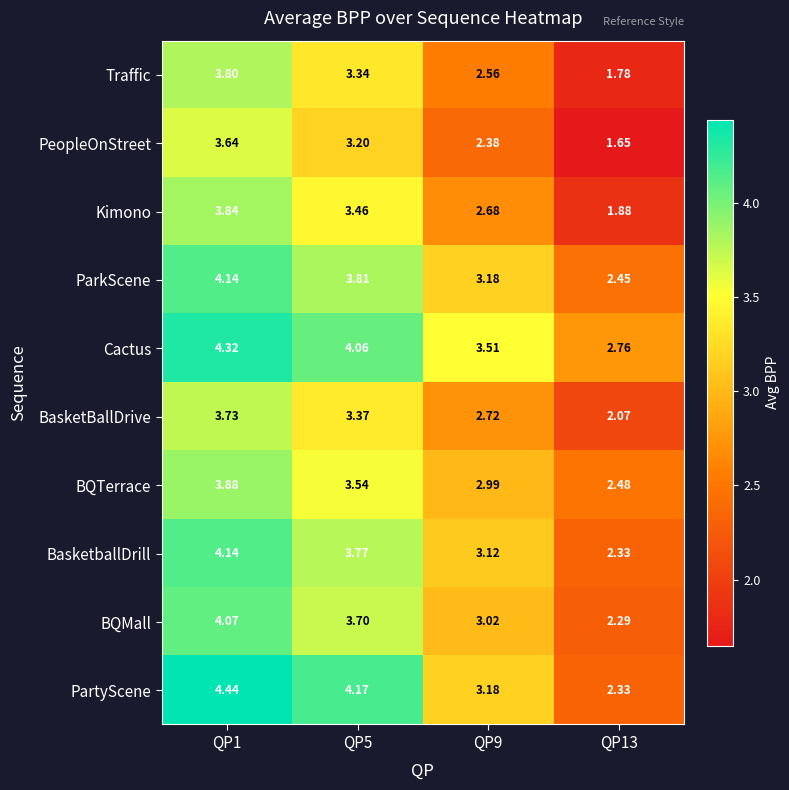

Is the value of PartyScene at QP5 greater than the value of PeopleOnStreet at QP5?

Yes